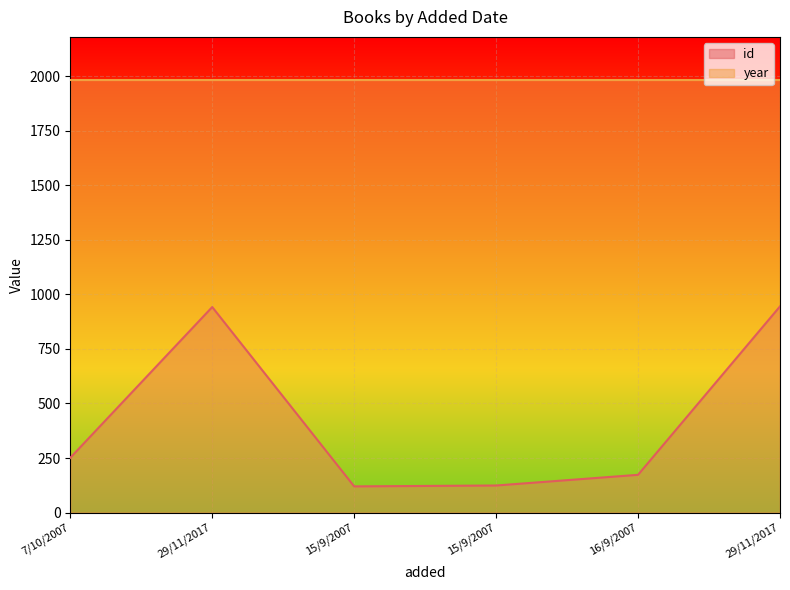

Between 7/10/2007 and 29/11/2017, which is larger?

29/11/2017